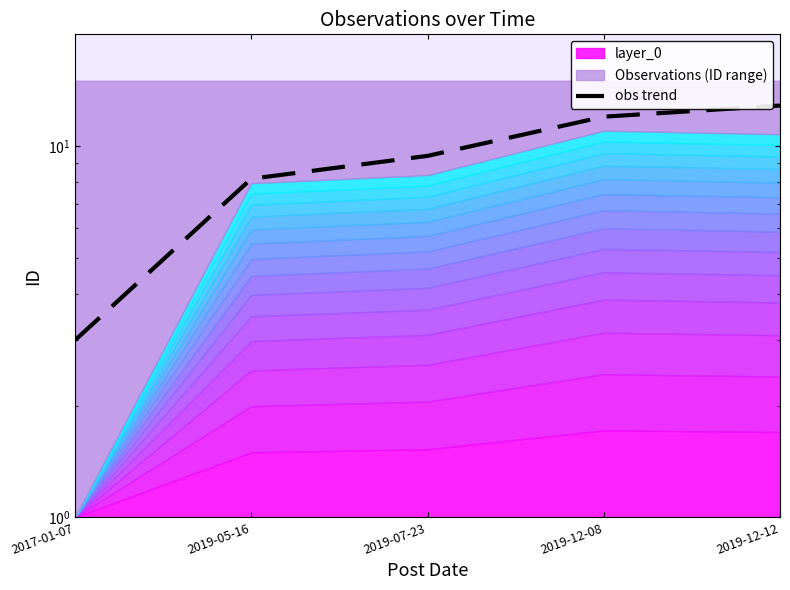

Where does the data first go above 9?

2019-07-23